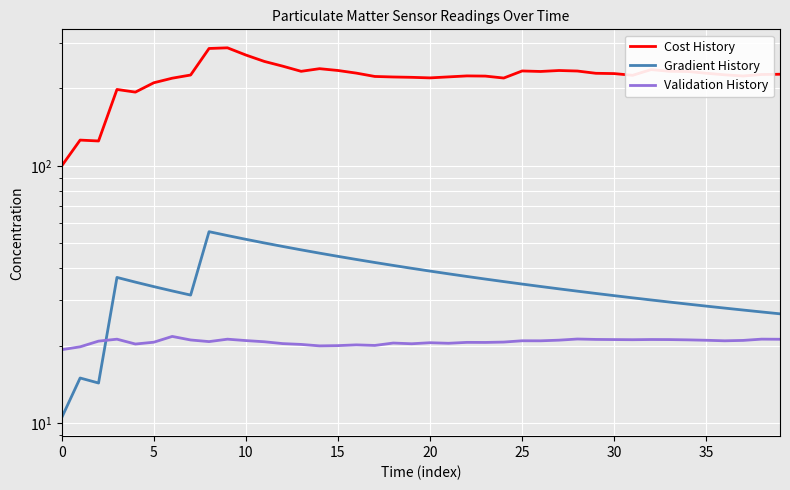

What is the highest value of the Cost History series?

287.8